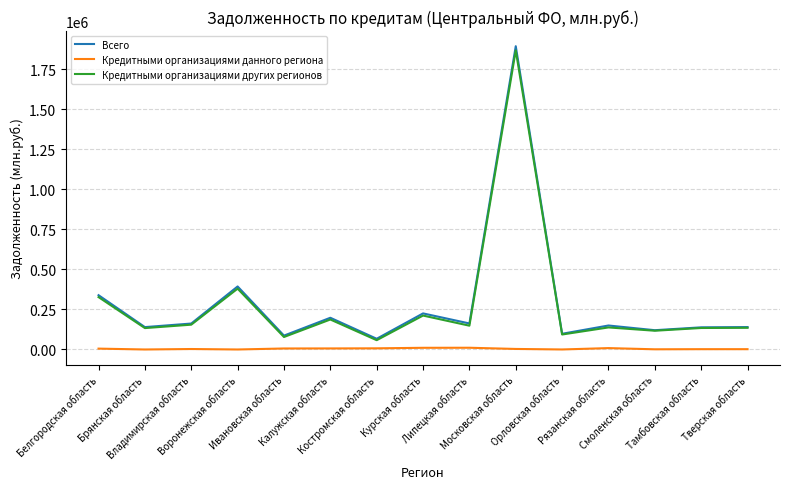

What is the lowest value of the Всего series?

66924